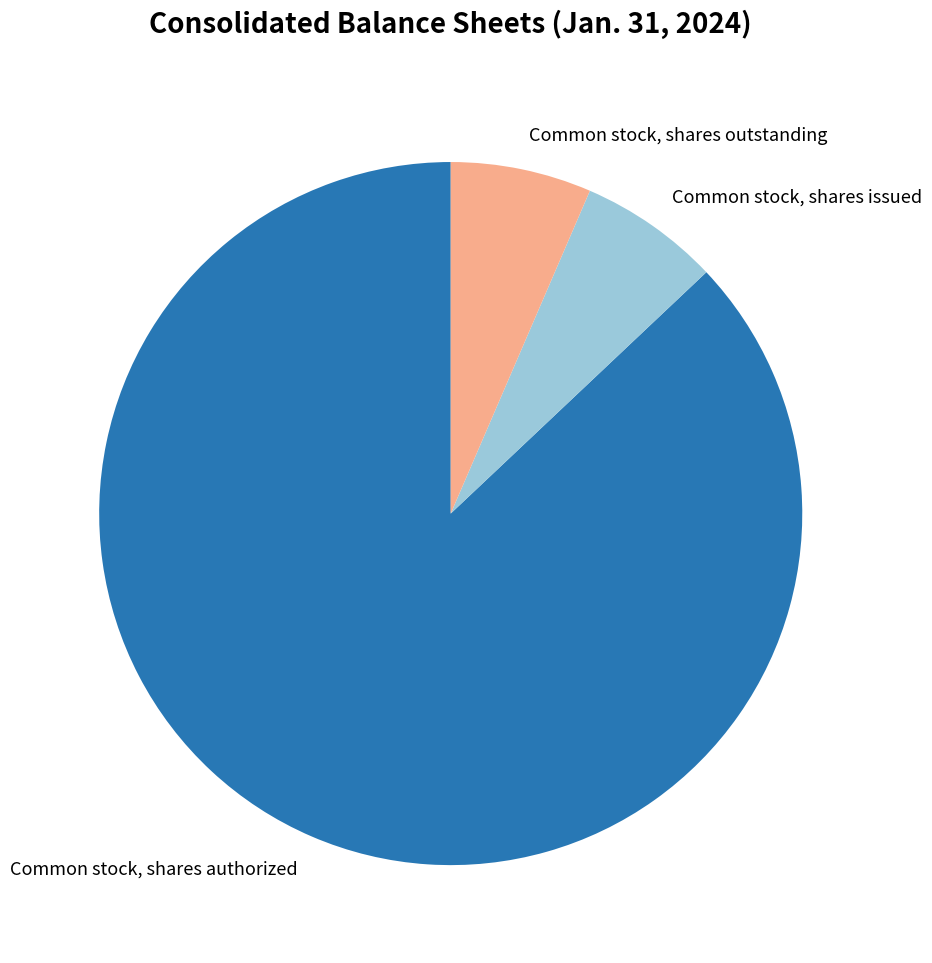

Approximately how many times larger is the value at Common stock, shares authorized compared to Common stock, shares issued?

13.4